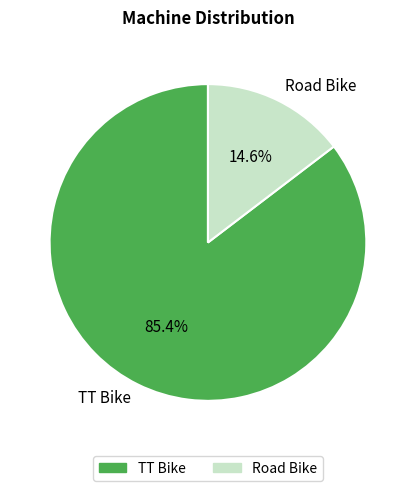

Between TT Bike and Road Bike, which is larger?

TT Bike